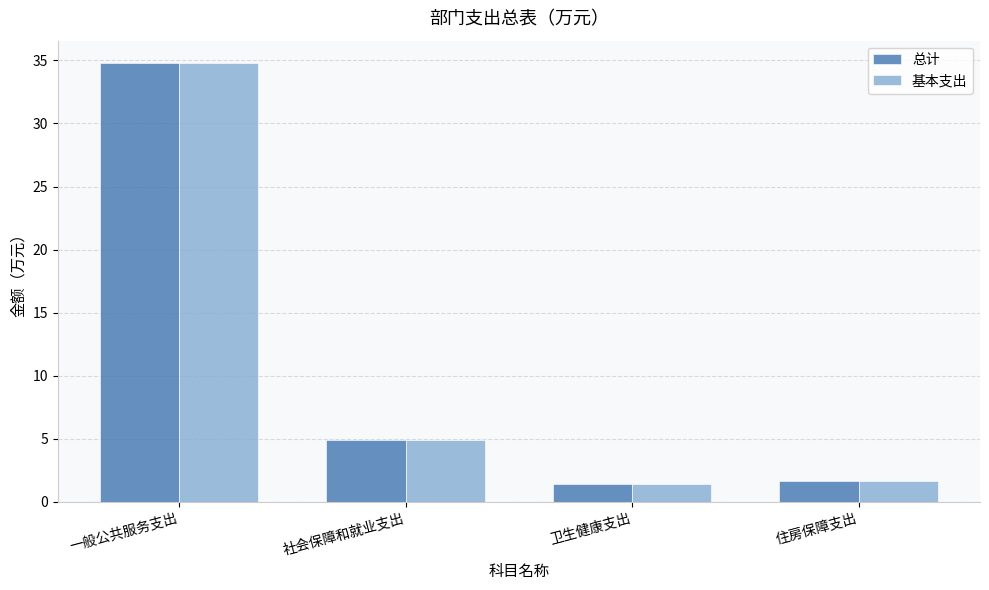

At how many categories does at least one series exceed 27?

1